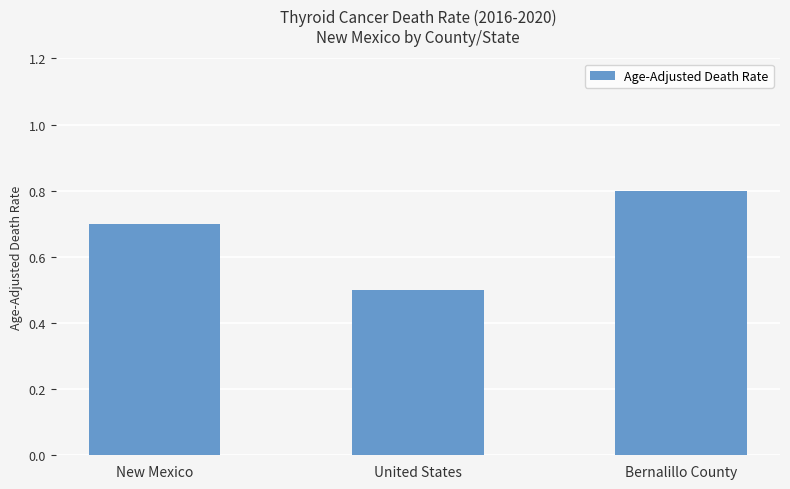

Which has a higher value, United States or New Mexico?

New Mexico